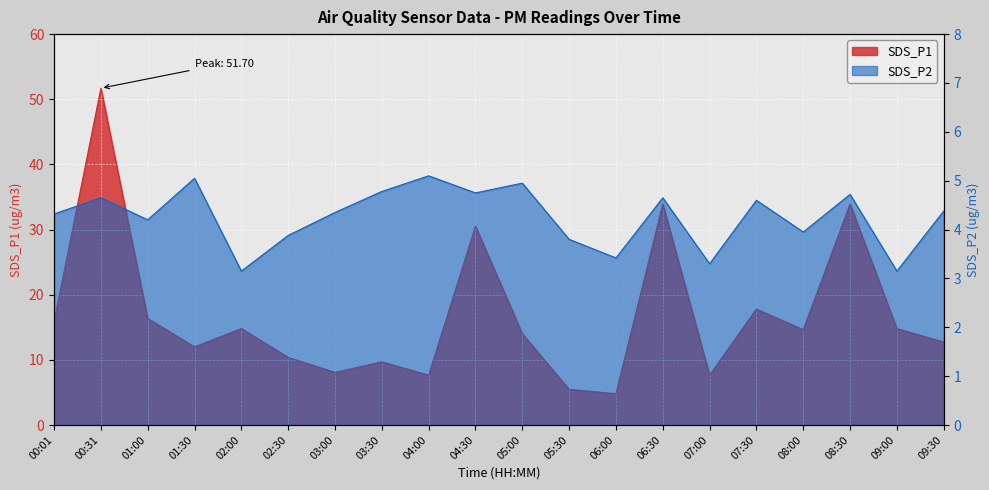

At which label does SDS_P2 first exceed 4?

00:01